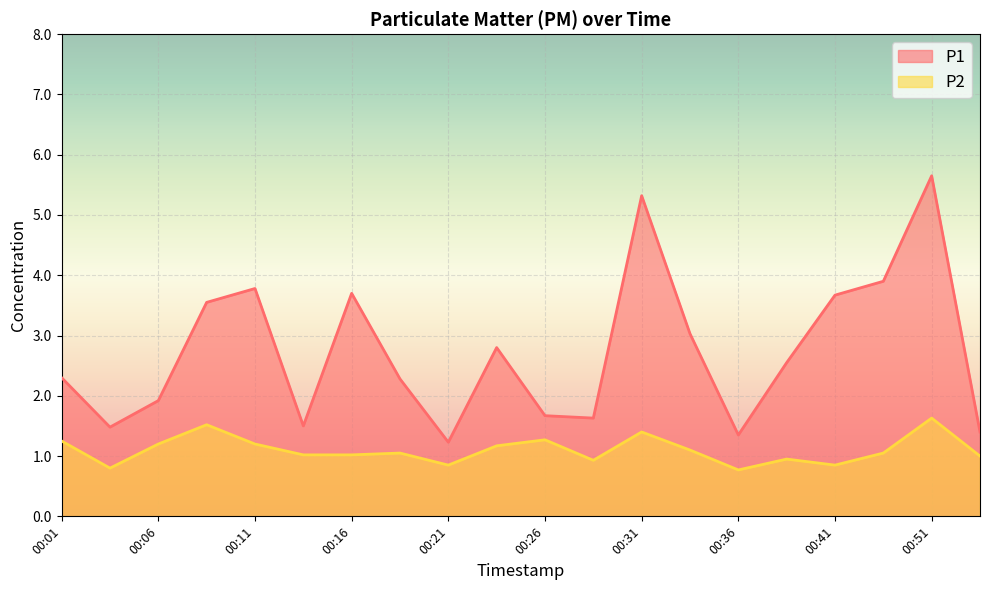

The value of P1 at 00:26 is 2.2. True or false?

False